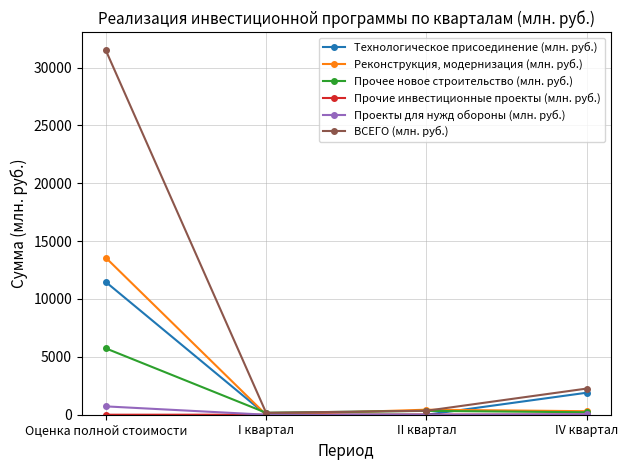

How many values in Реконструкция, модернизация (млн. руб.) are above zero?

3